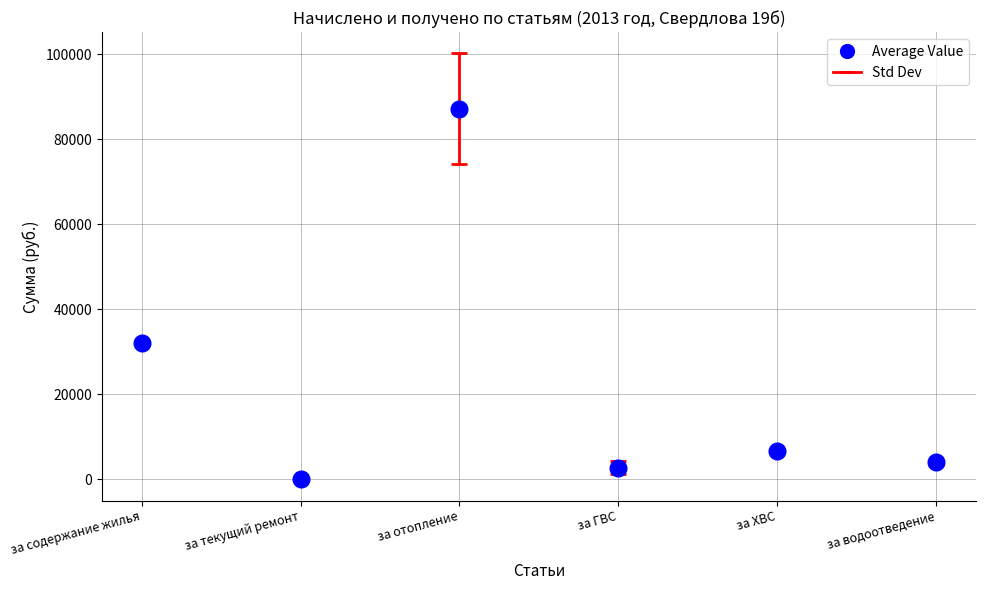

Between за ГВС and за текущий ремонт, which is larger?

за ГВС